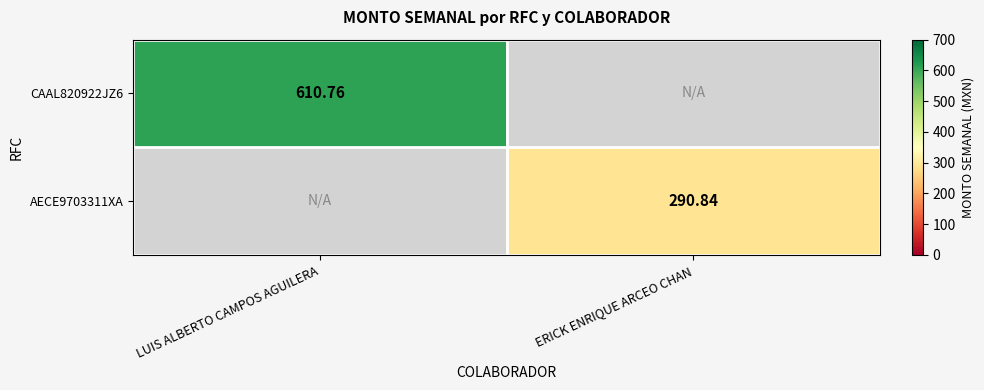

Count the number of data series in this chart.

2